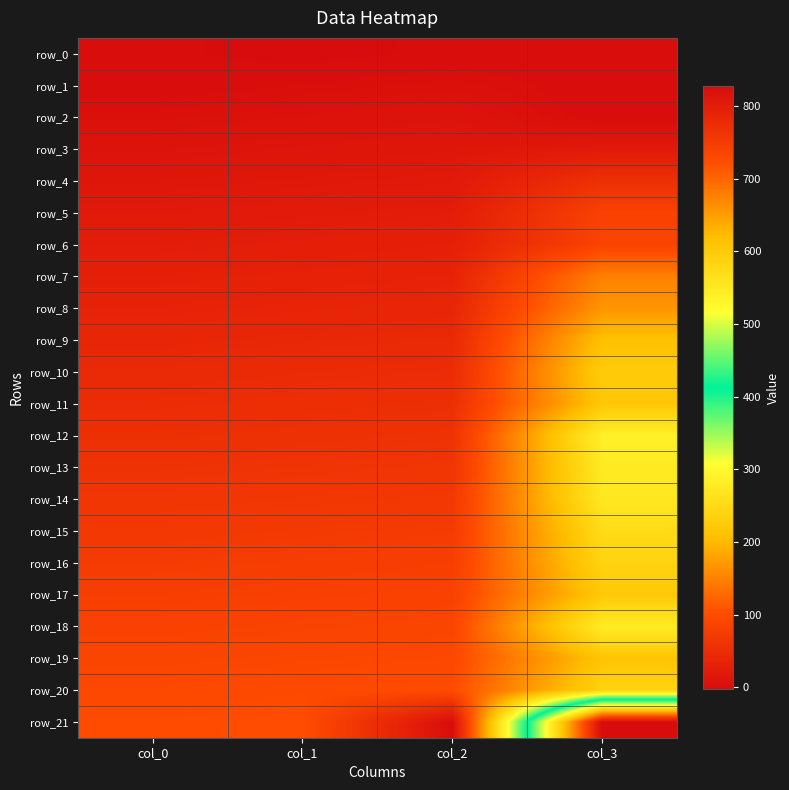

What is the approximate value of row_20 at col_2?

100.0